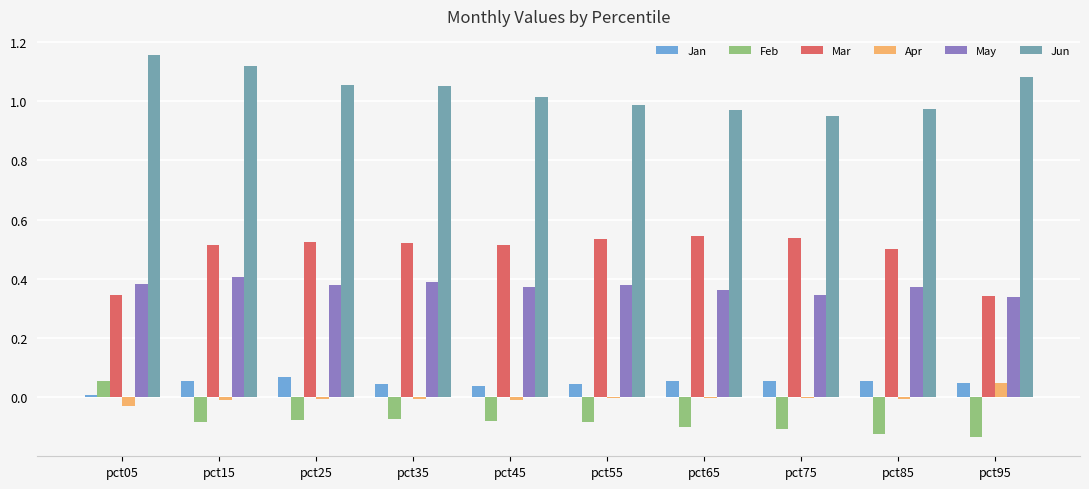

Count the number of categories in the chart.

10